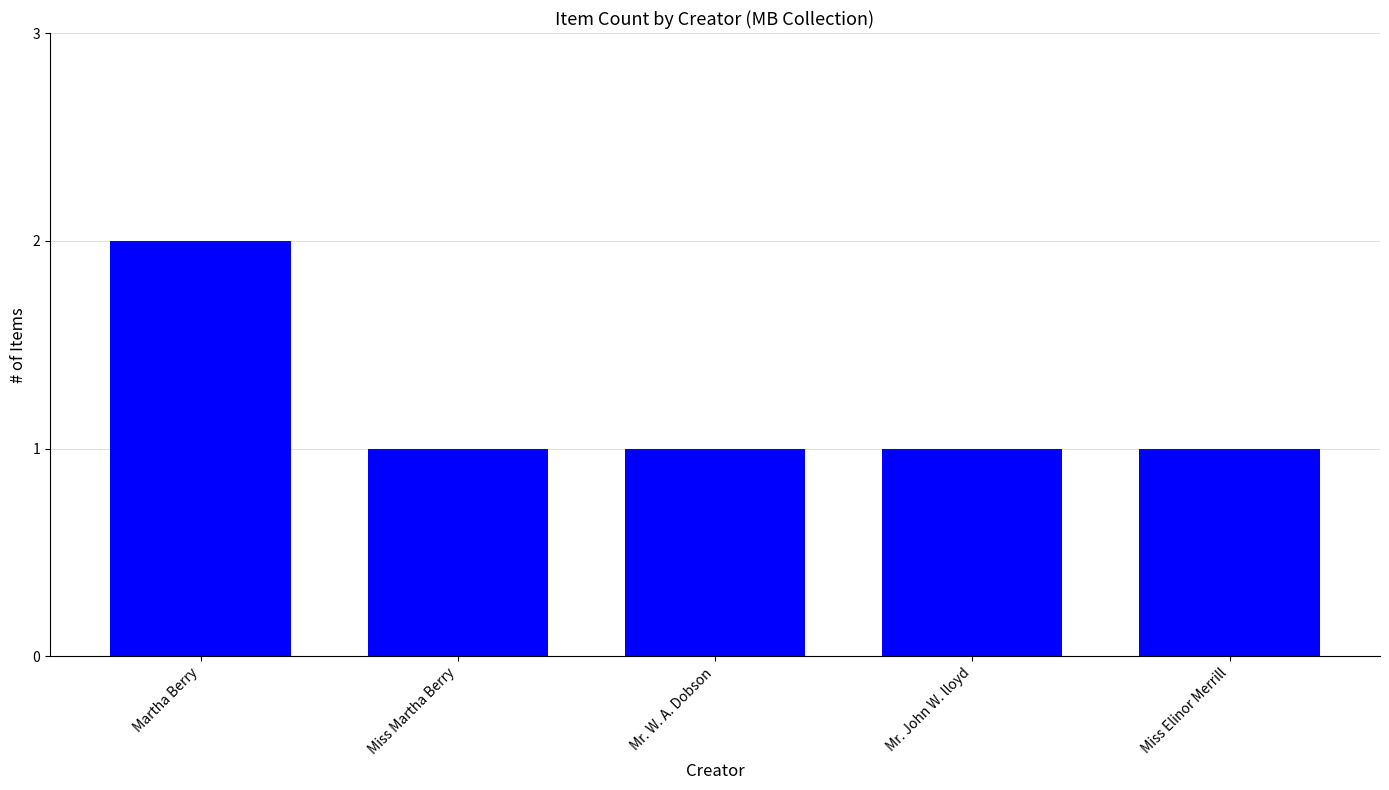

The value at Miss Martha Berry is 2. True or false?

False